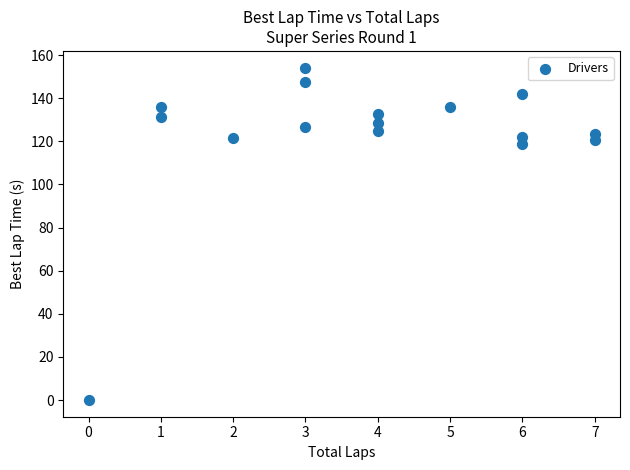

What is the range of Y values (max minus min)?

154.2